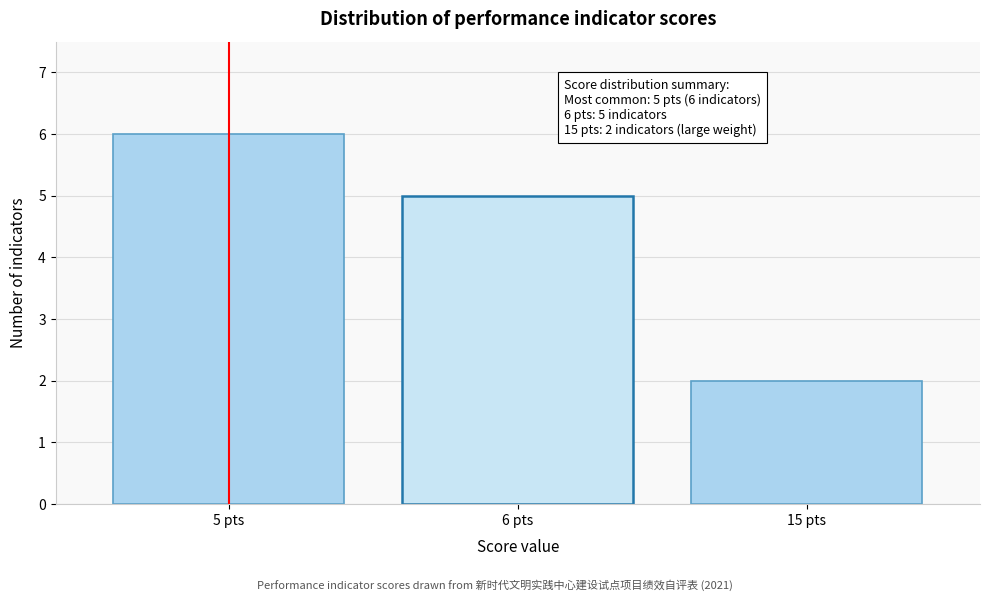

Reading left to right, transcribe all the data shown in this chart.

5 pts=6	6 pts=5	15 pts=2